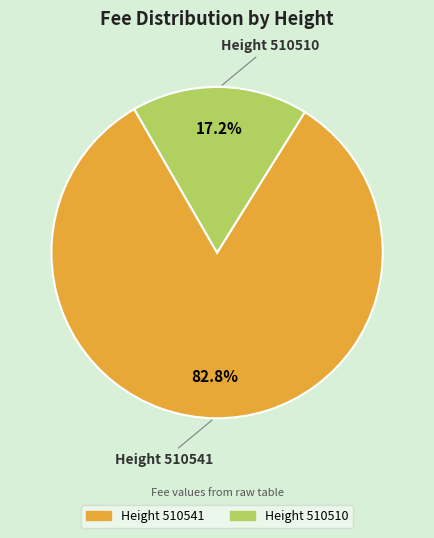

Rank the categories by value from highest to lowest.

Height 510541, Height 510510